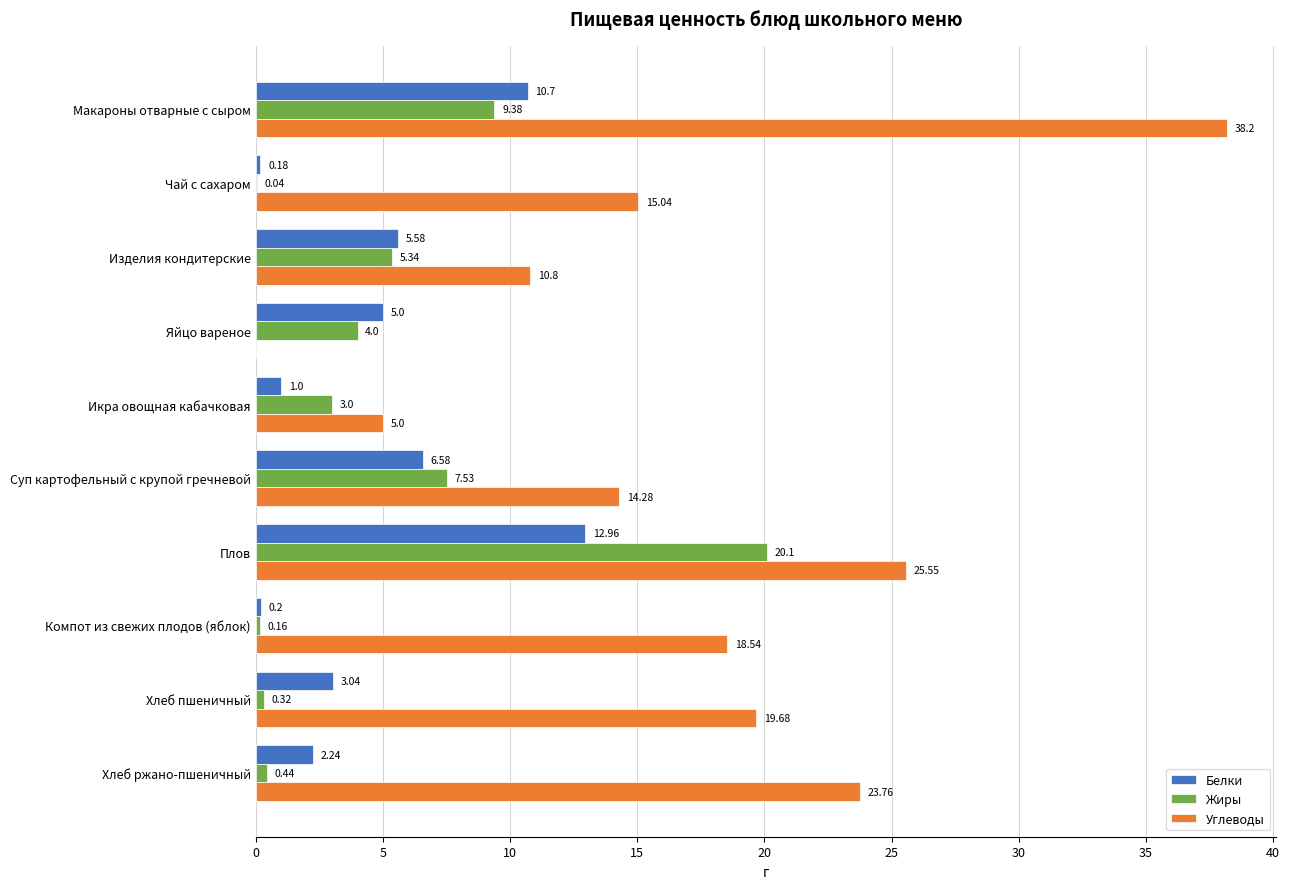

What is the sum of the Жиры values at Суп картофельный с крупой гречневой and Икра овощная кабачковая?

10.5